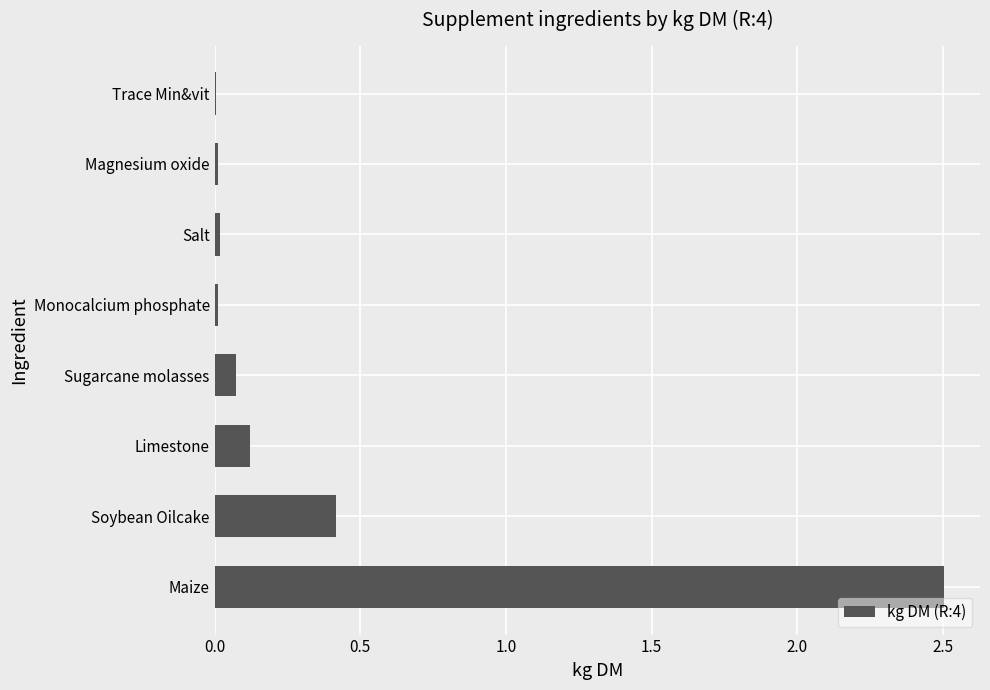

Which has a higher value, Sugarcane molasses or Maize?

Maize